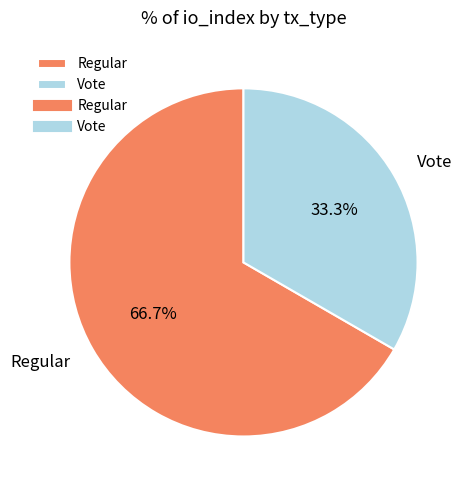

Does Vote account for over 50% of the chart?

No